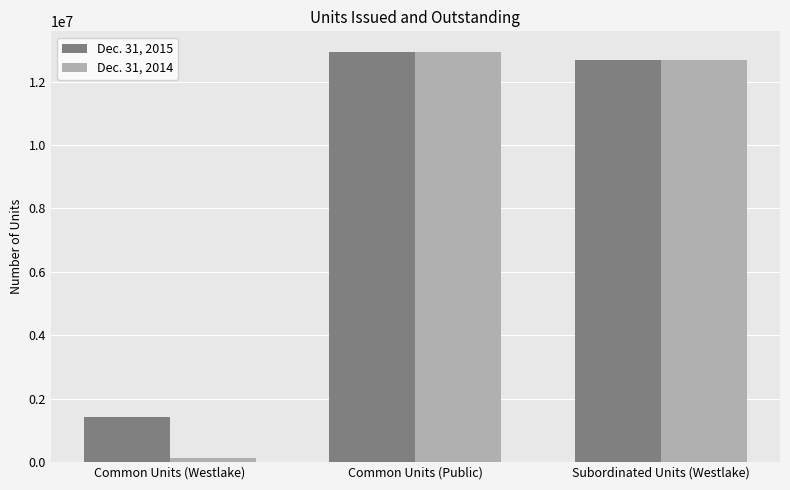

What is the sum of all Dec. 31, 2014 values?

25767226